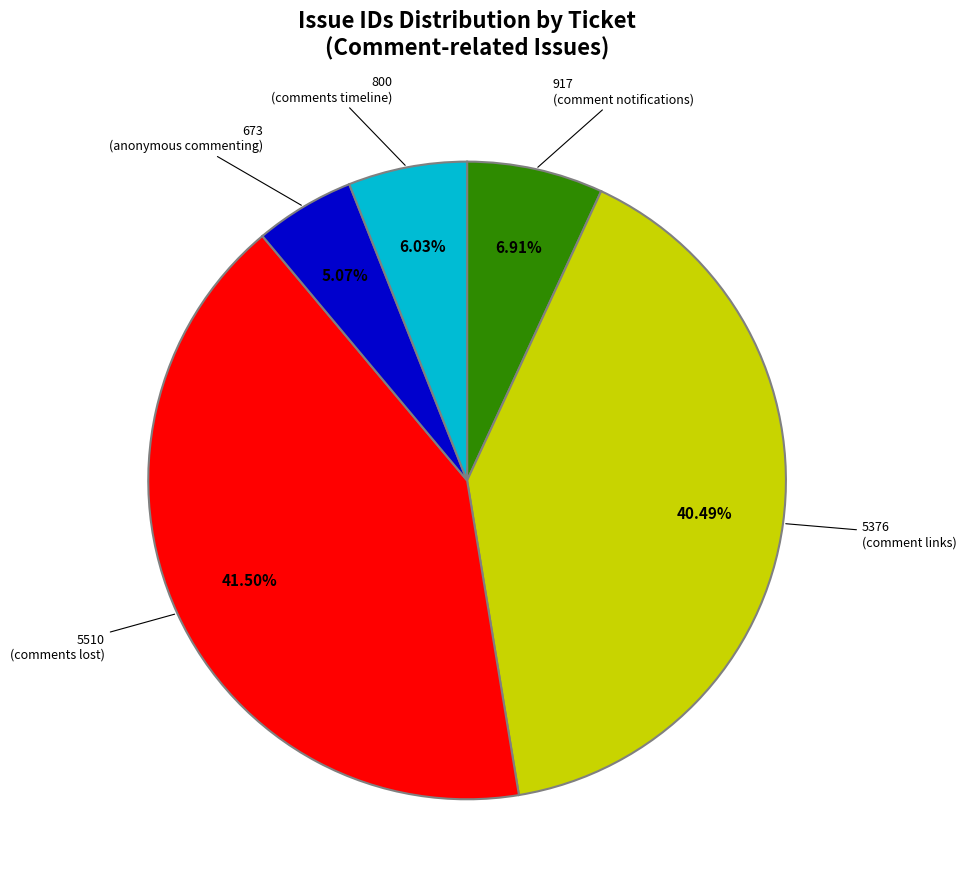

Is there a majority slice in this chart?

No